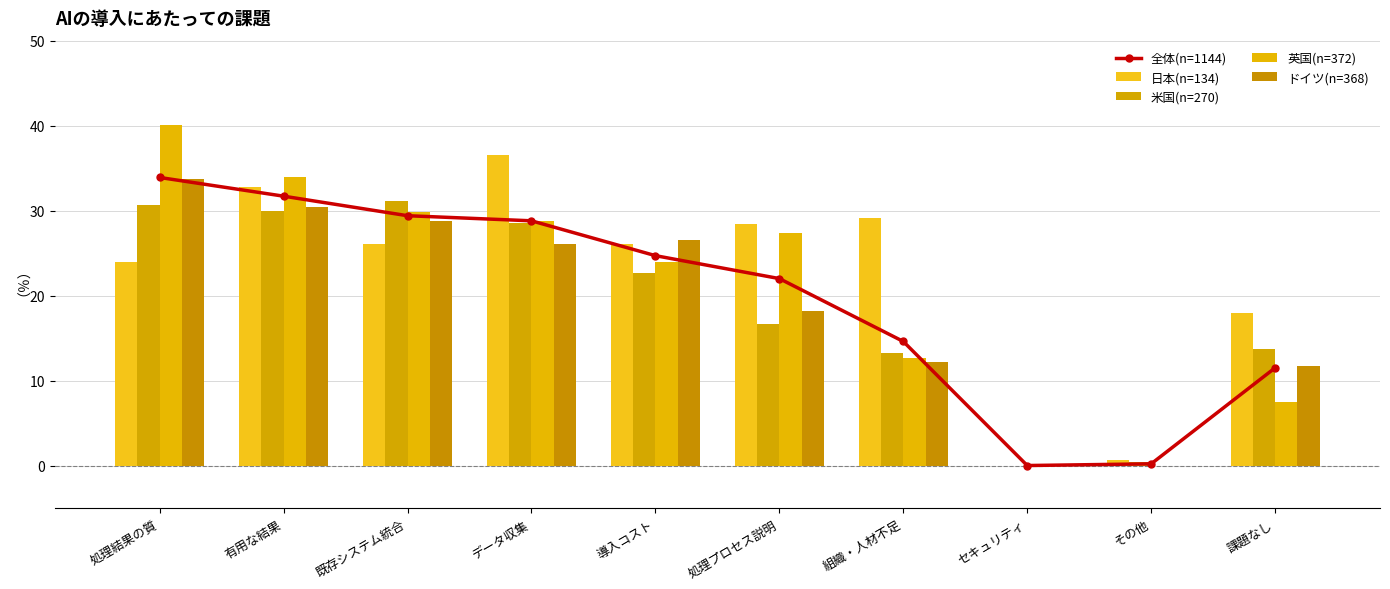

Rank the categories by 日本(n=134) value from highest to lowest.

データ収集, 有用な結果, 組織・人材不足, 処理プロセス説明, 既存システム統合, 導入コスト, 処理結果の質, 課題なし, その他, セキュリティ